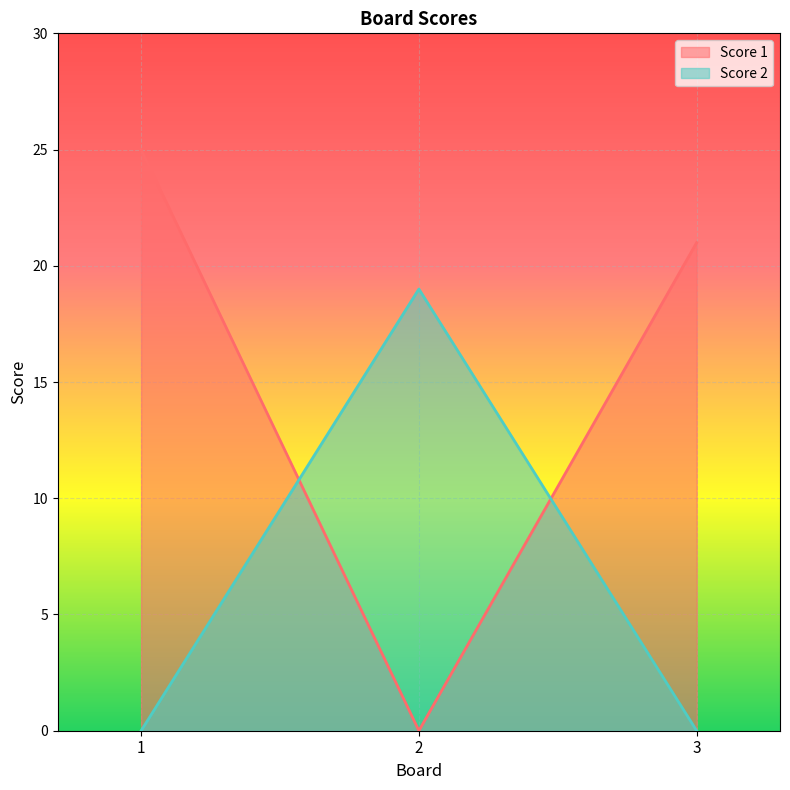

At which category does the chart reach its minimum across all series?

2